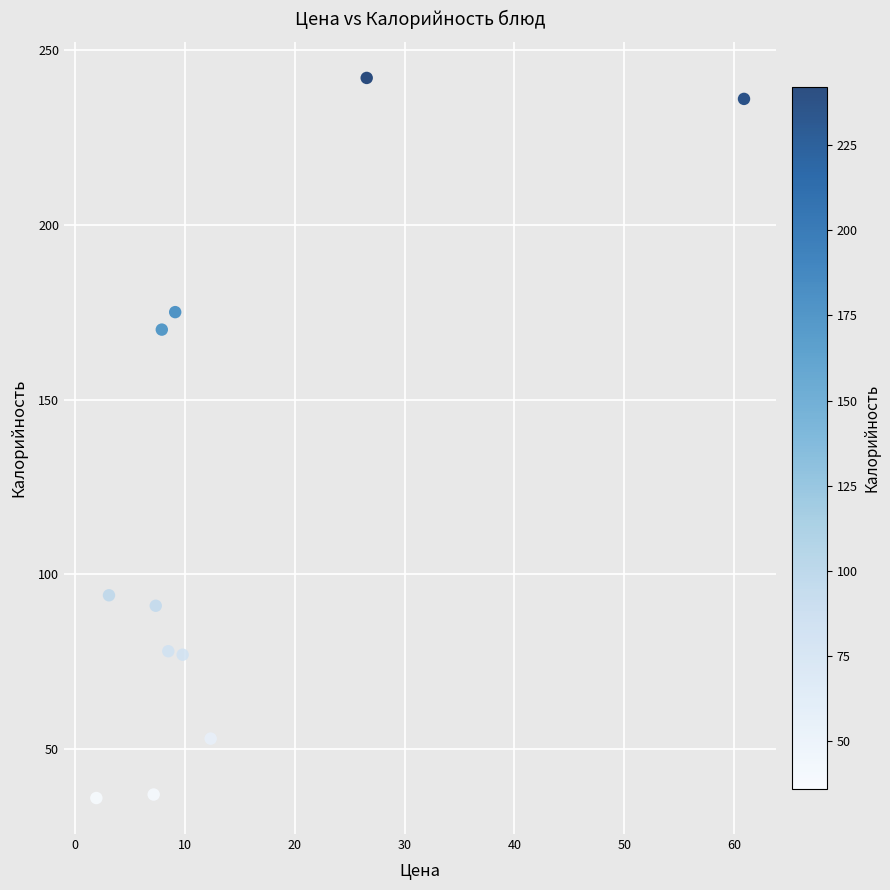

What Y value in the scatter plot is closest to 139?

170